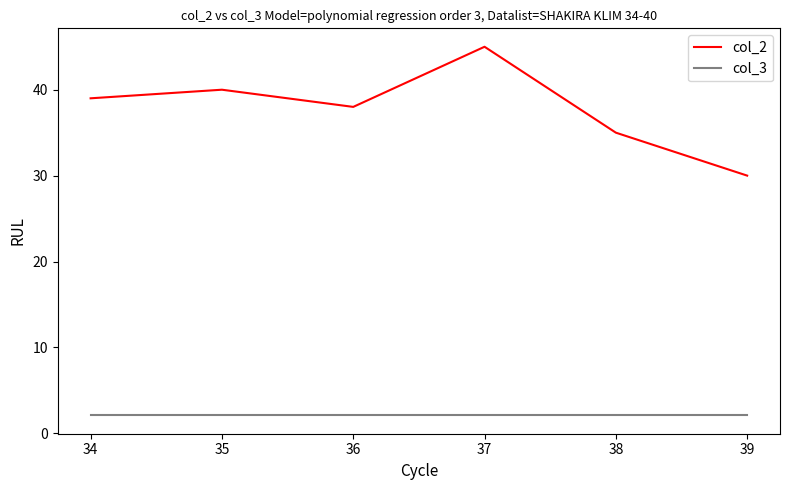

Is the value of col_2 at 38 greater than the value of col_3 at 37?

Yes